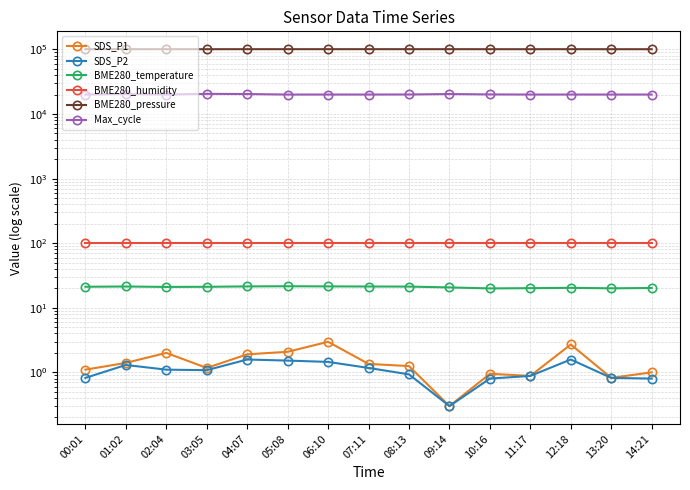

How many values in the Max_cycle series exceed 20050?

7